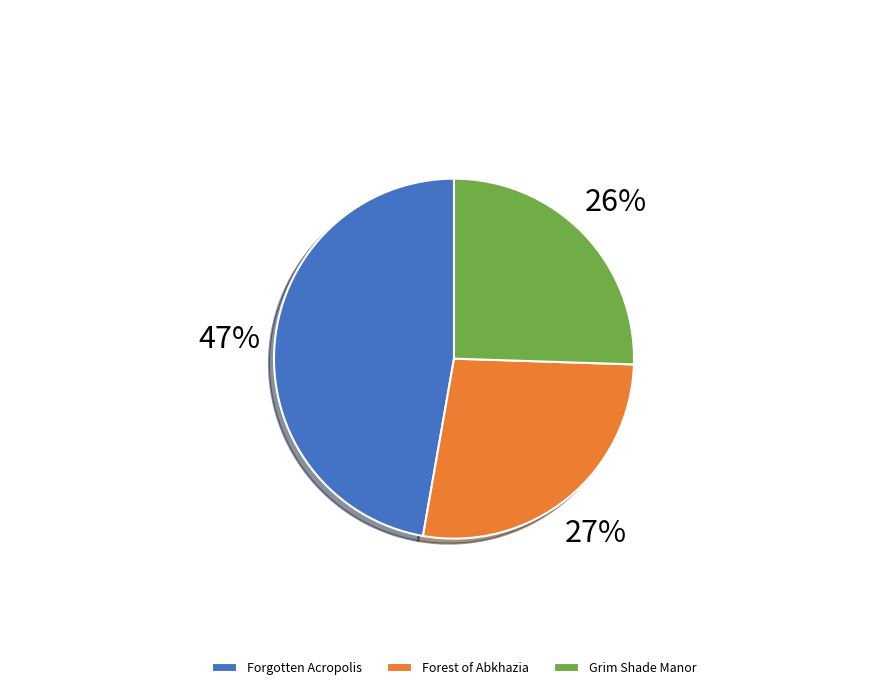

Count the number of slices in the pie.

3